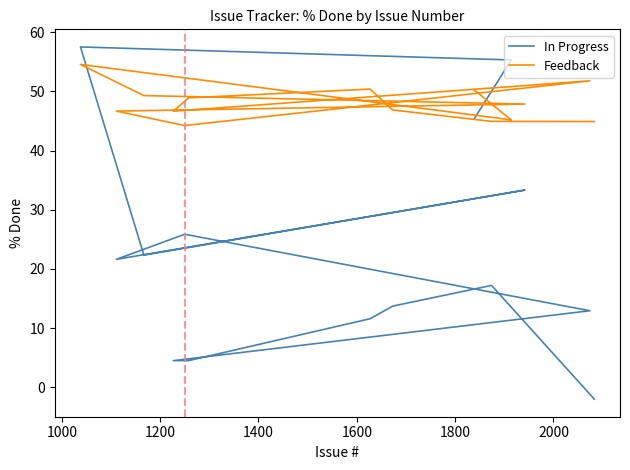

After their last crossing, which series has the higher values: In Progress or Feedback?

Feedback